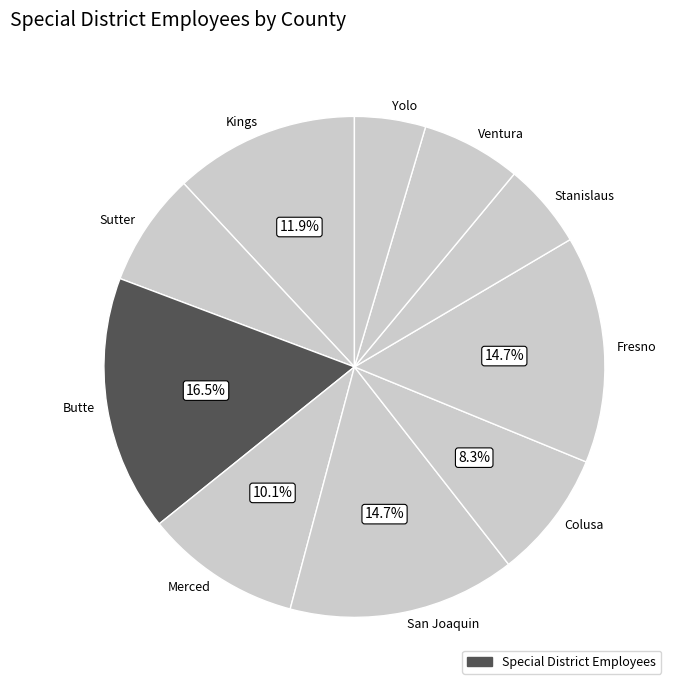

Is it true that Sutter is 15% of the pie?

False